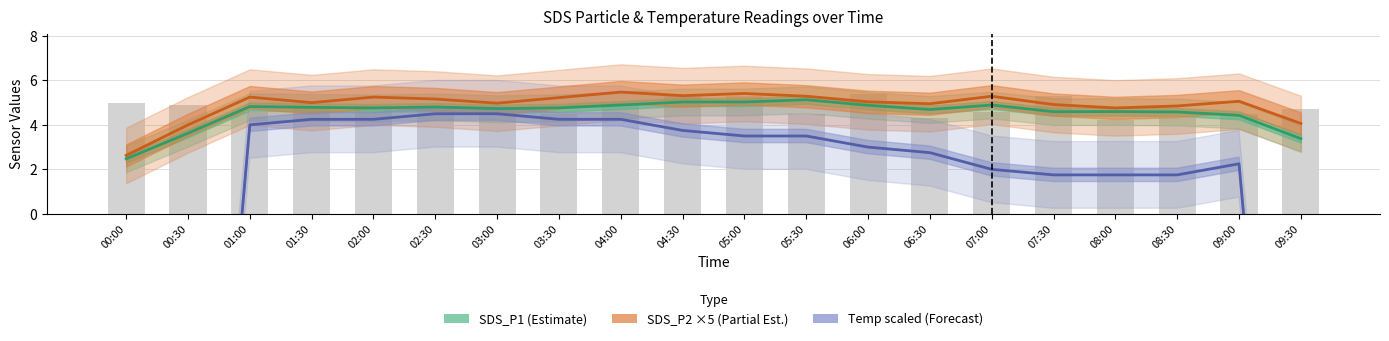

Rank the series at 03:30 from highest to lowest value.

SDS_P2 ×5 (Partial Est.), SDS_P1 (Estimate), Temp (Forecast scaled)